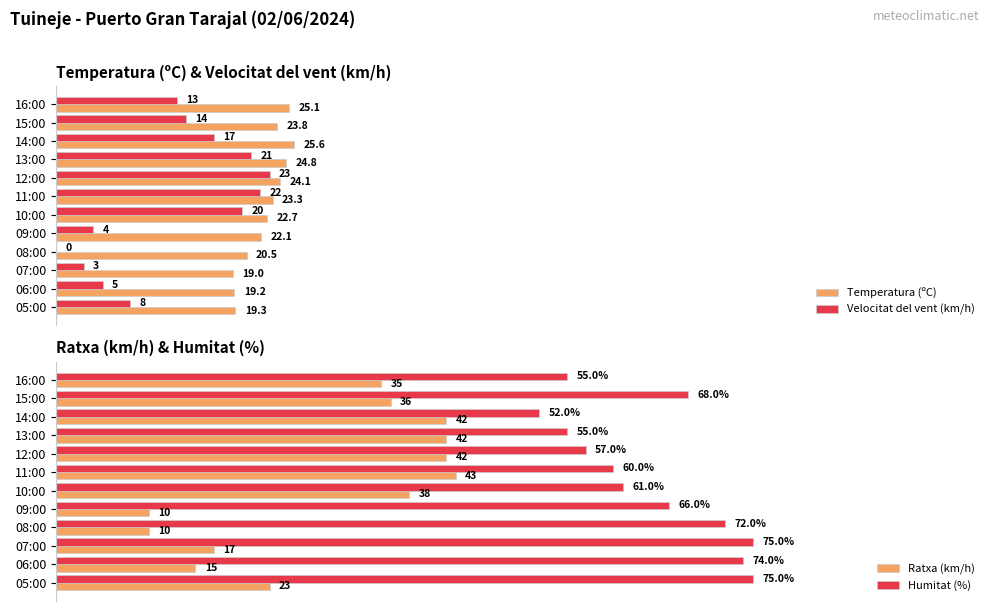

At which label does Humitat (%) reach its minimum?

14:00